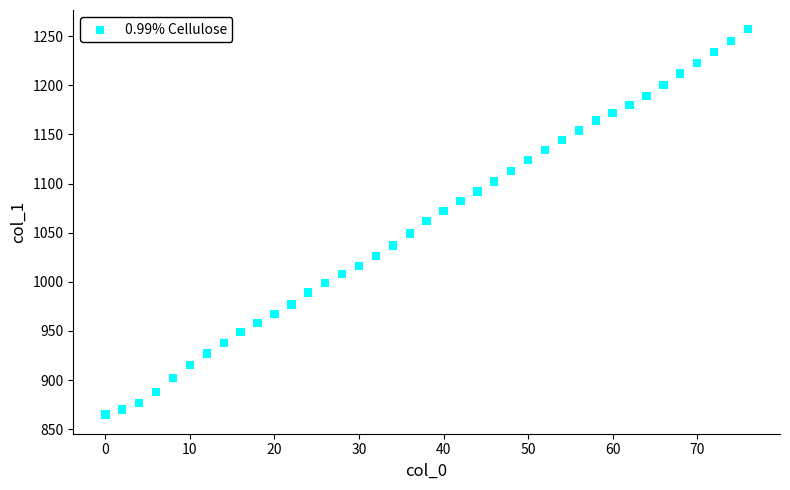

What is the range of Y values (max minus min)?

392